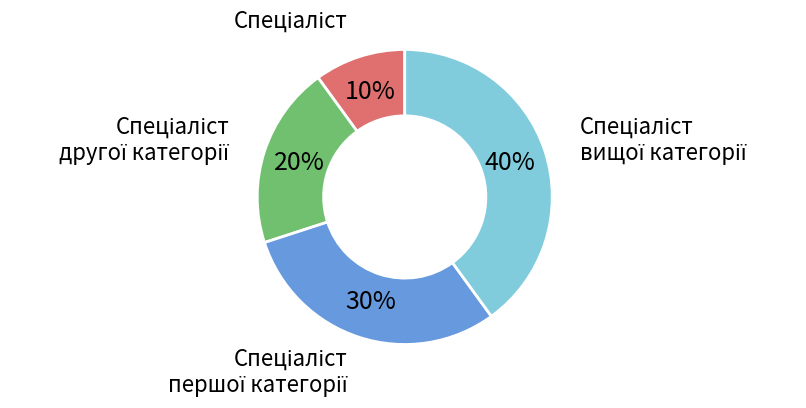

Is there any slice that represents more than half of the pie?

No